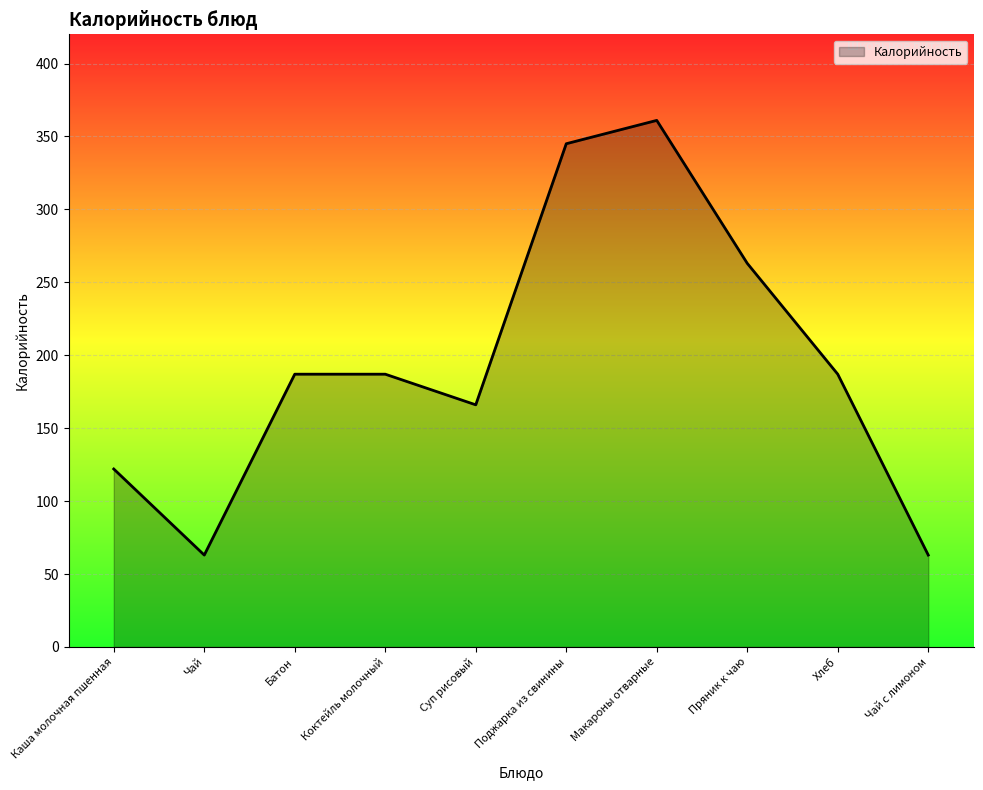

What is the difference between the maximum and minimum values?

298